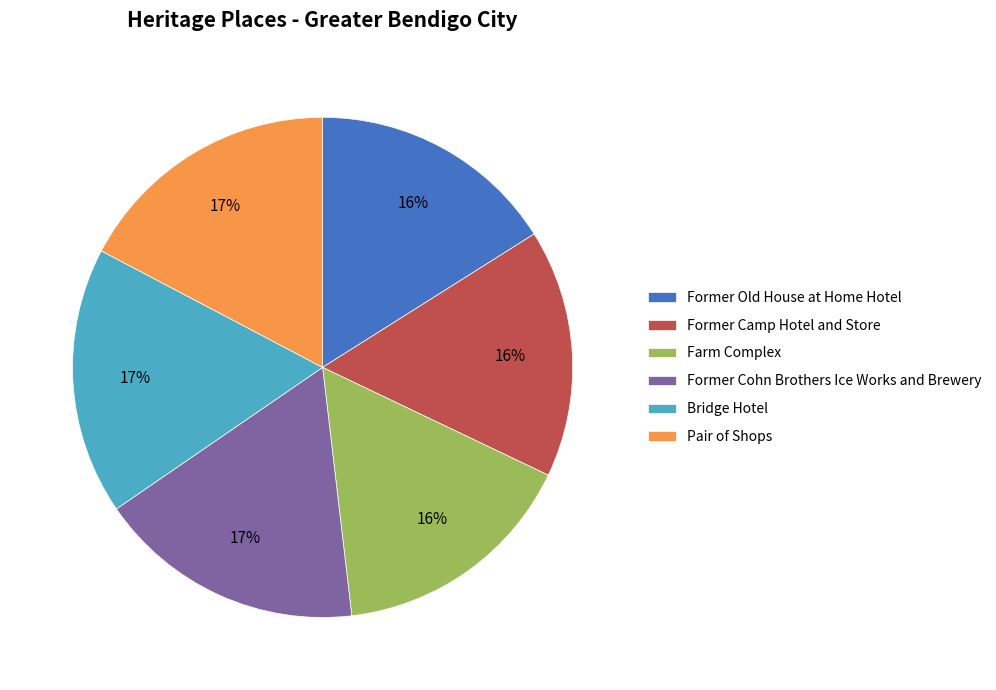

To the nearest percent, what is the average slice percentage?

17%